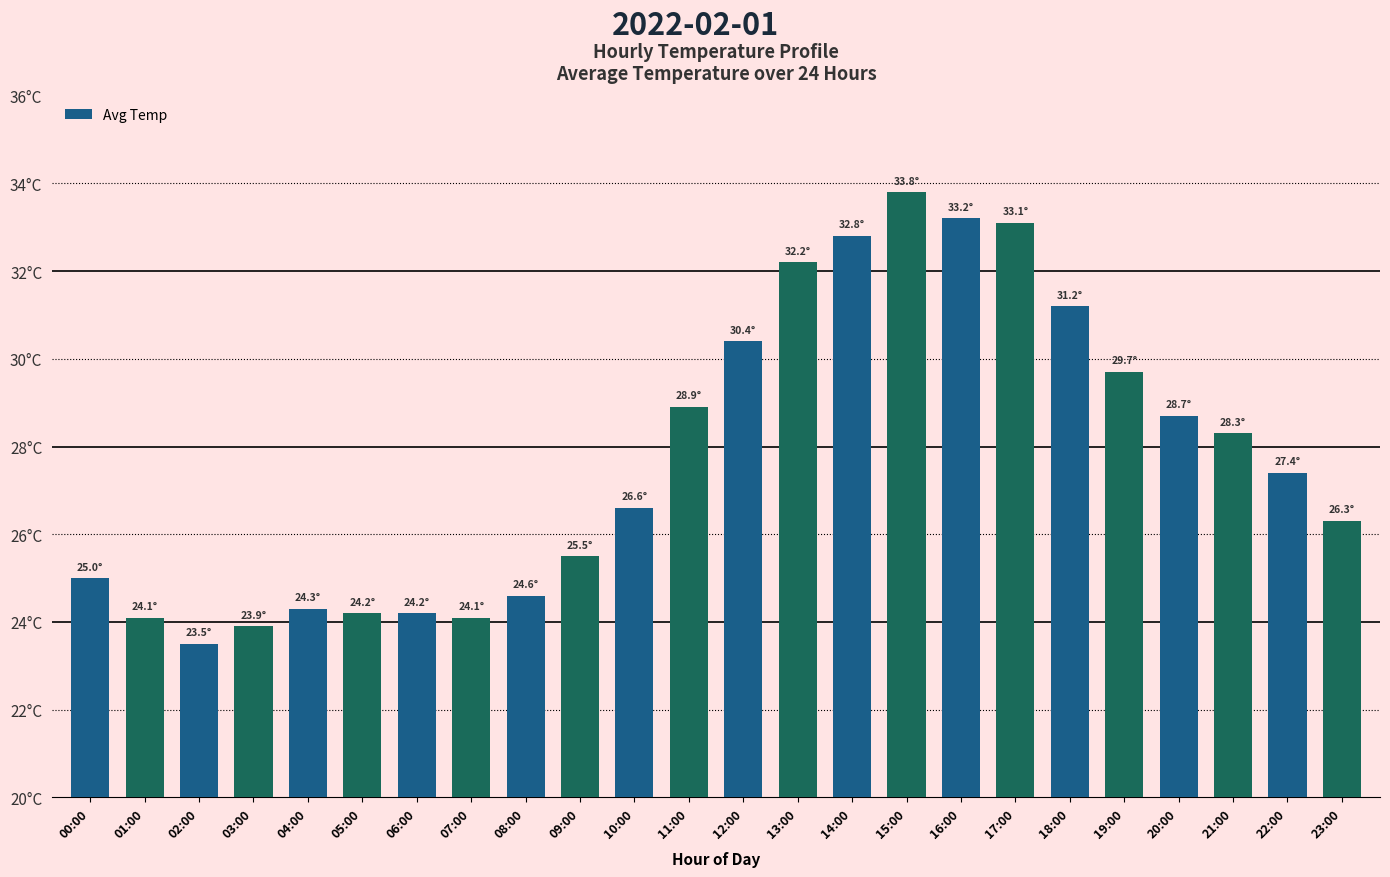

What is the value of the 4th bar from the left?

23.9